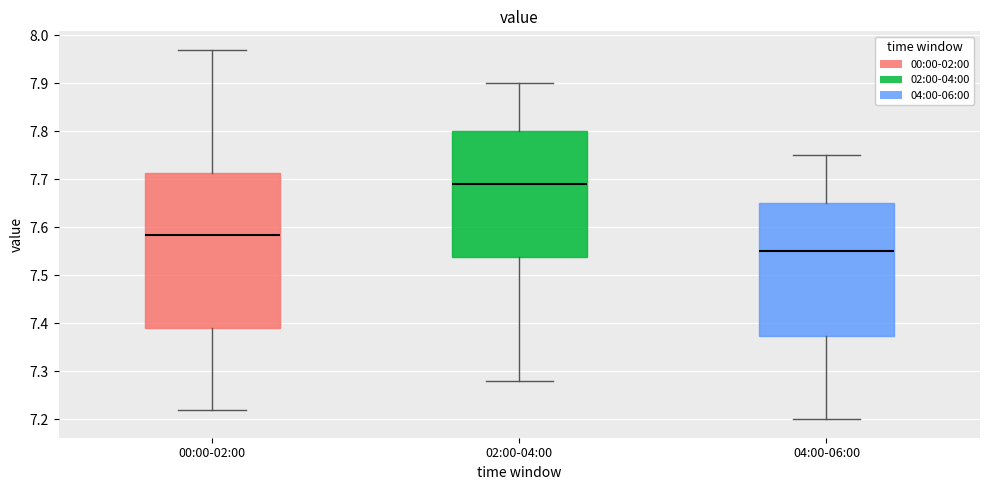

Comparing the boxes themselves (not the whiskers), which one is the tallest?

00:00-02:00